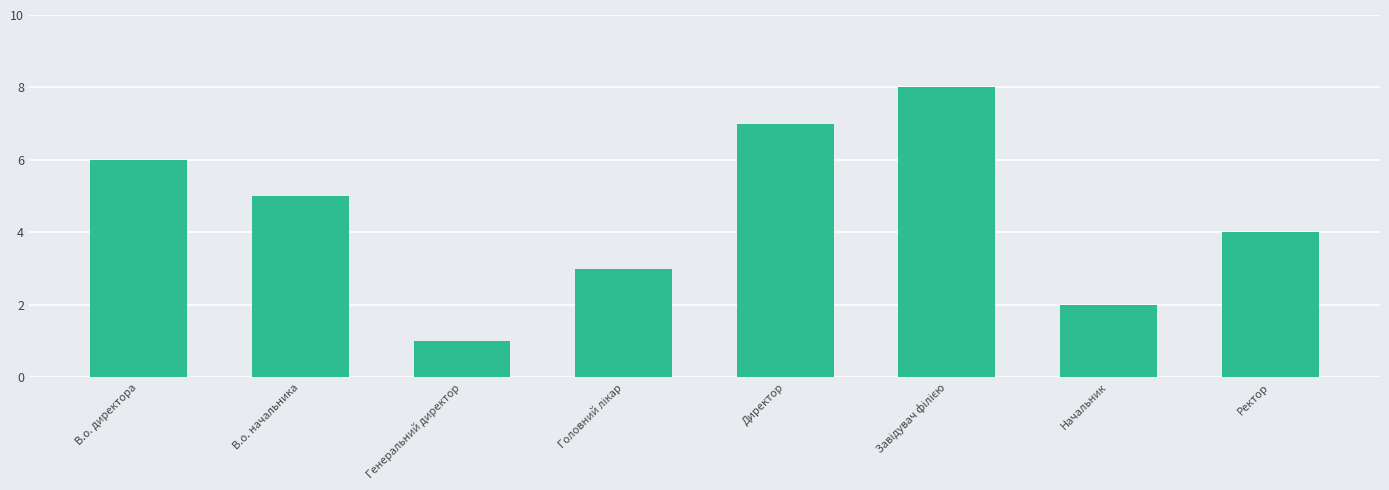

What is the change in value from Генеральний директор to Начальник?

+1